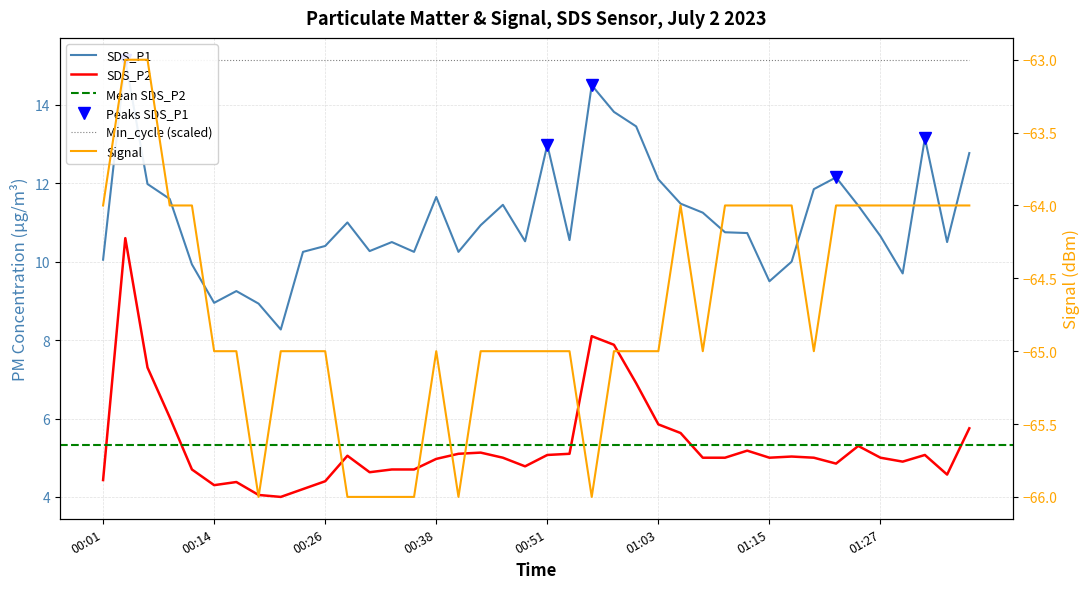

What is the sum of the SDS_P1 values at 01:22 and 00:14?

21.1